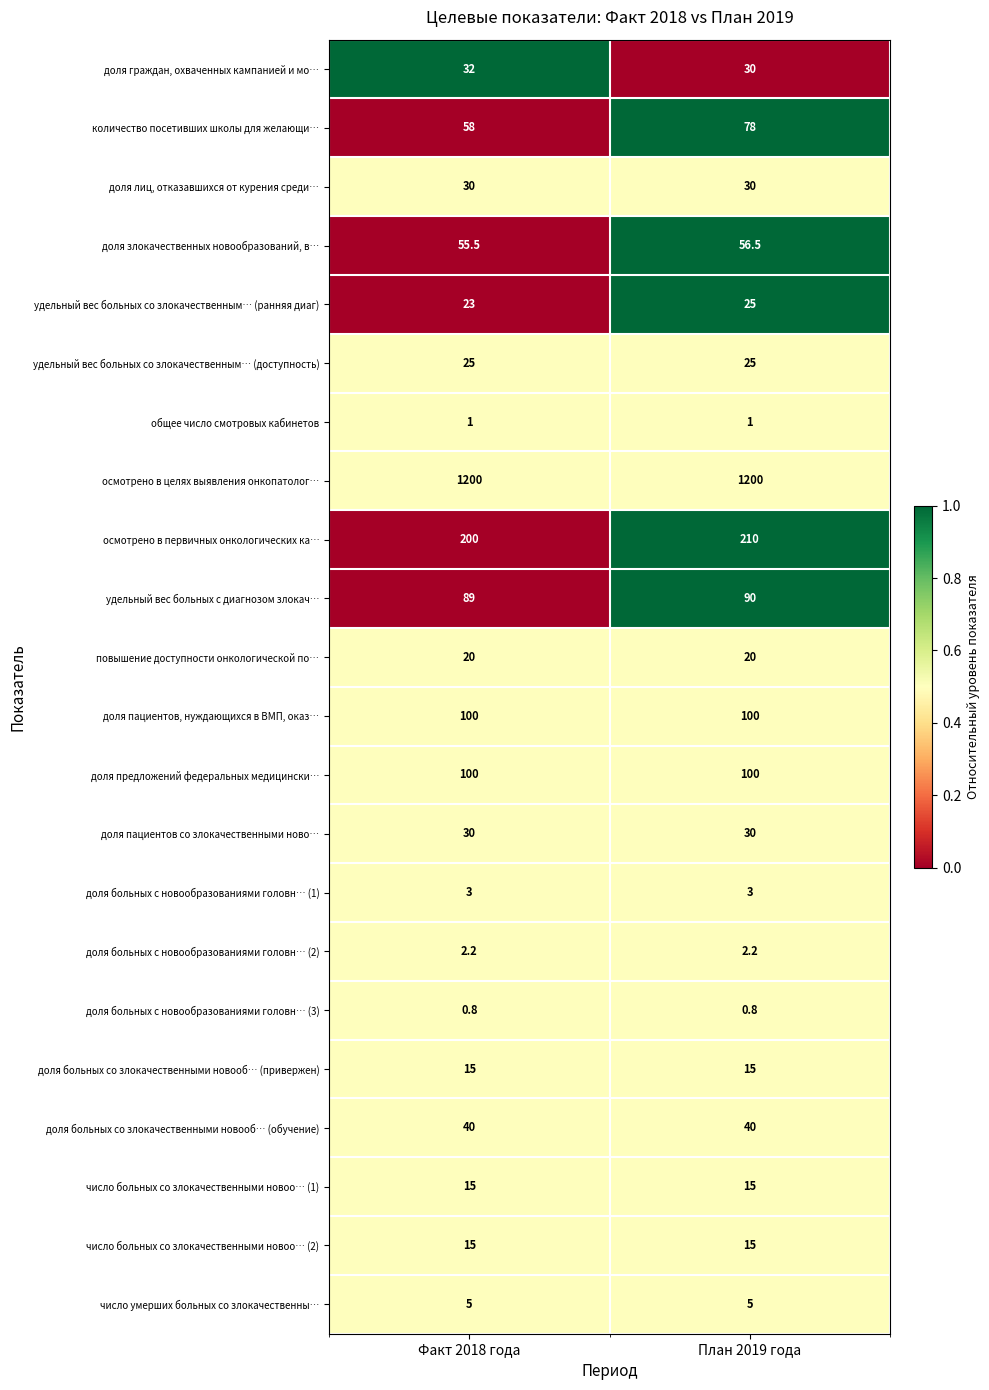

What is the approximate value of доля злокачественных новообразований, в… at Факт 2018 года?

55.5